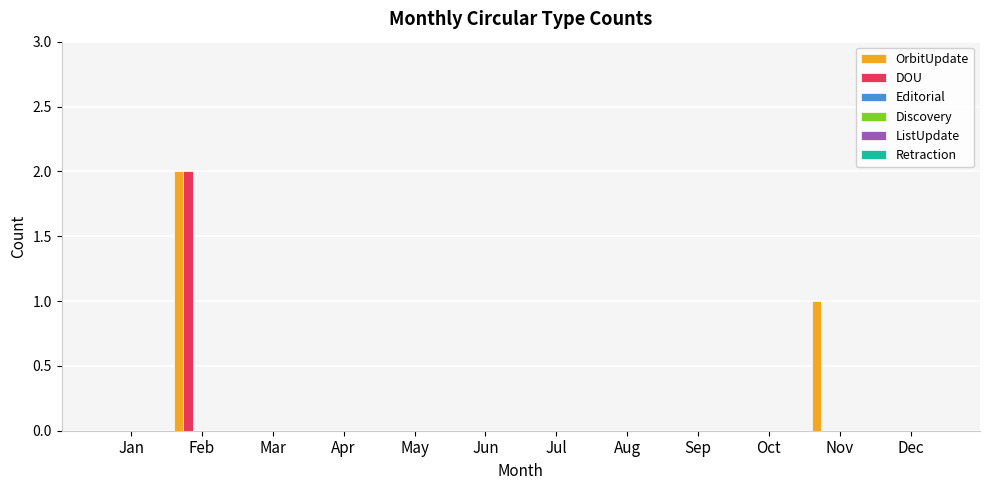

How many data points does each series have?

12